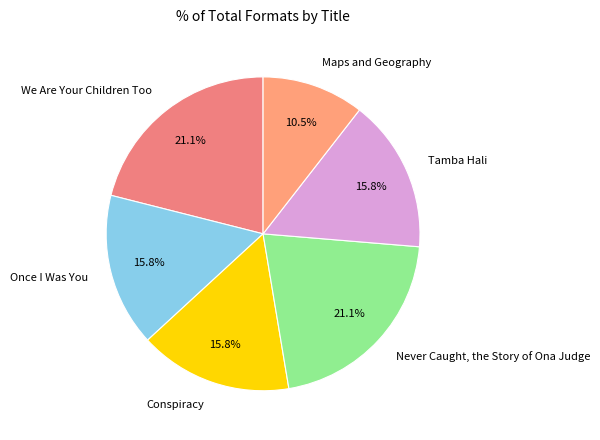

To the nearest percent, what is the average slice percentage?

17%